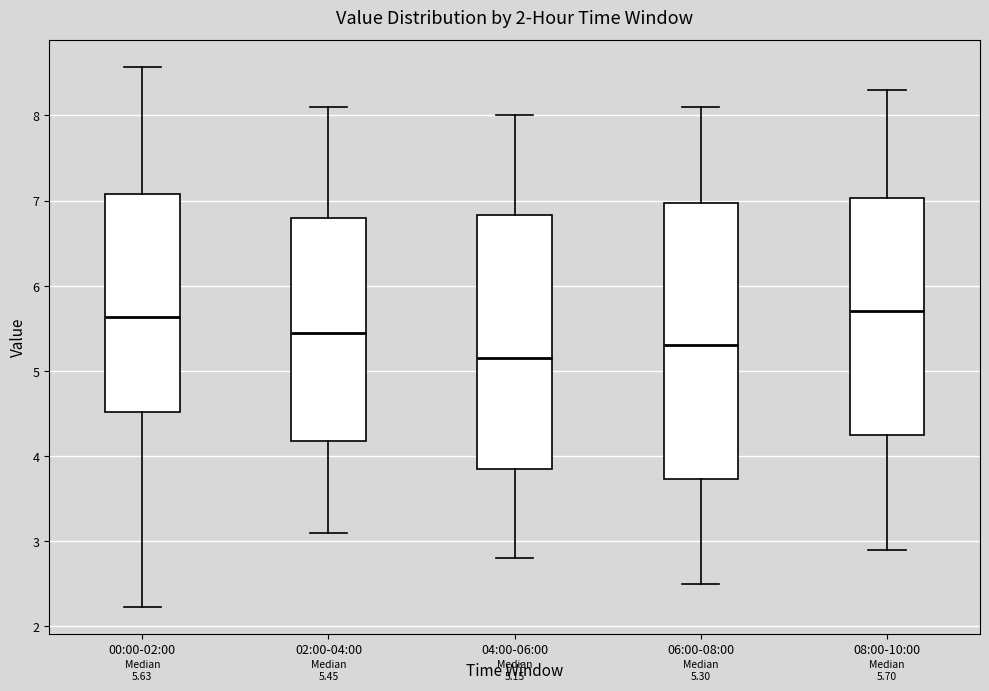

Which box's median line is the lowest?

04:00-06:00